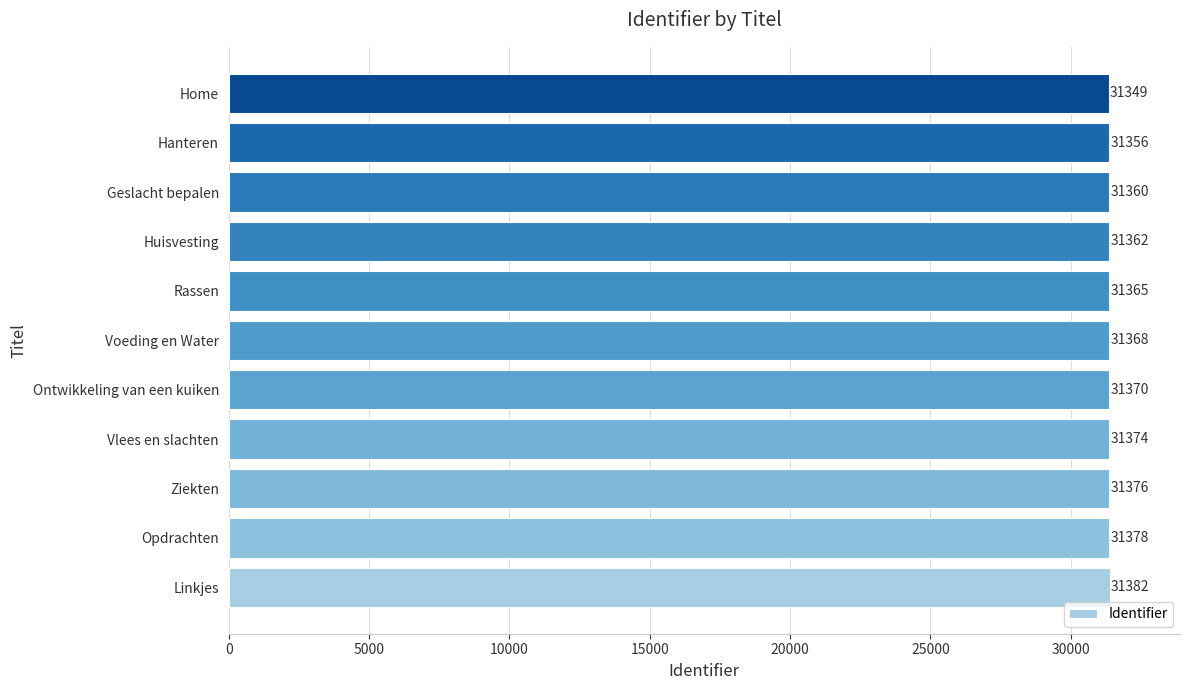

Reading bottom to top, extract all data points from this chart.

Linkjes=31382	Opdrachten=31378	Ziekten=31376	Vlees en slachten=31374	Ontwikkeling van een kuiken=31370	Voeding en Water=31368	Rassen=31365	Huisvesting=31362	Geslacht bepalen=31360	Hanteren=31356	Home=31349